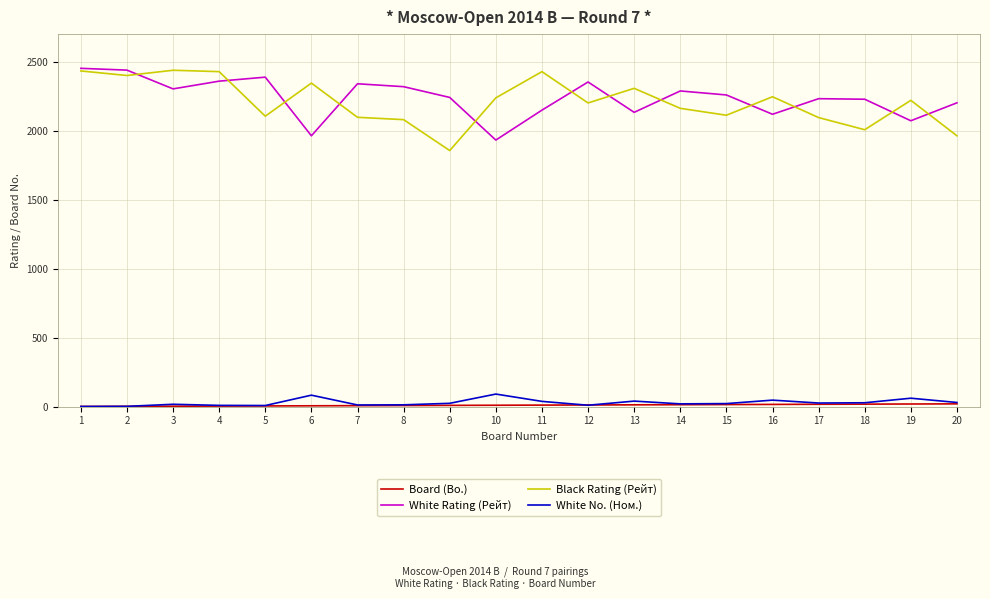

Between 7 and 9, which series saw the biggest shift?

Black Rating (Рейт)